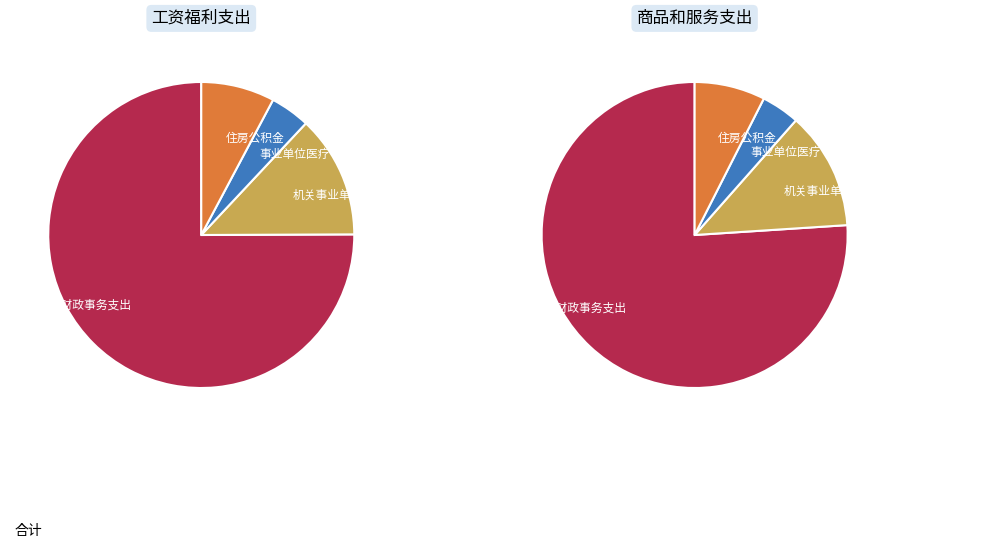

How much of the chart is everything except 机关事业单位基本养老保险缴费支出?

87.5%